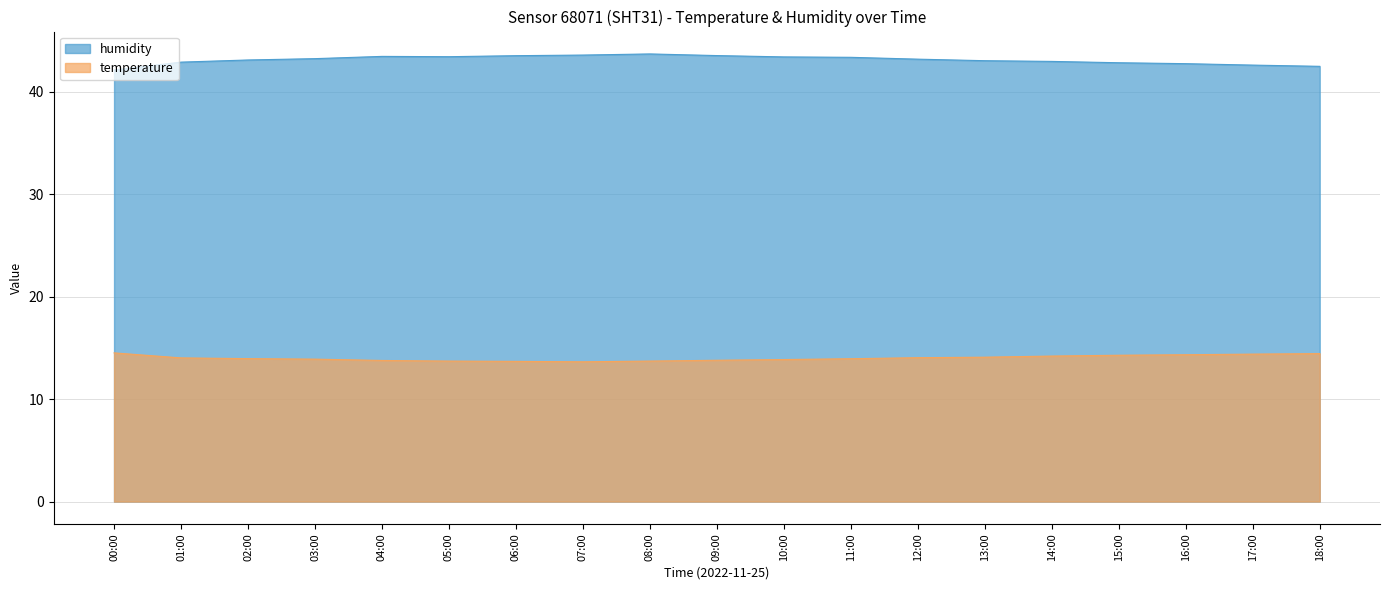

What is the label of the 2nd point from the right?

17:00